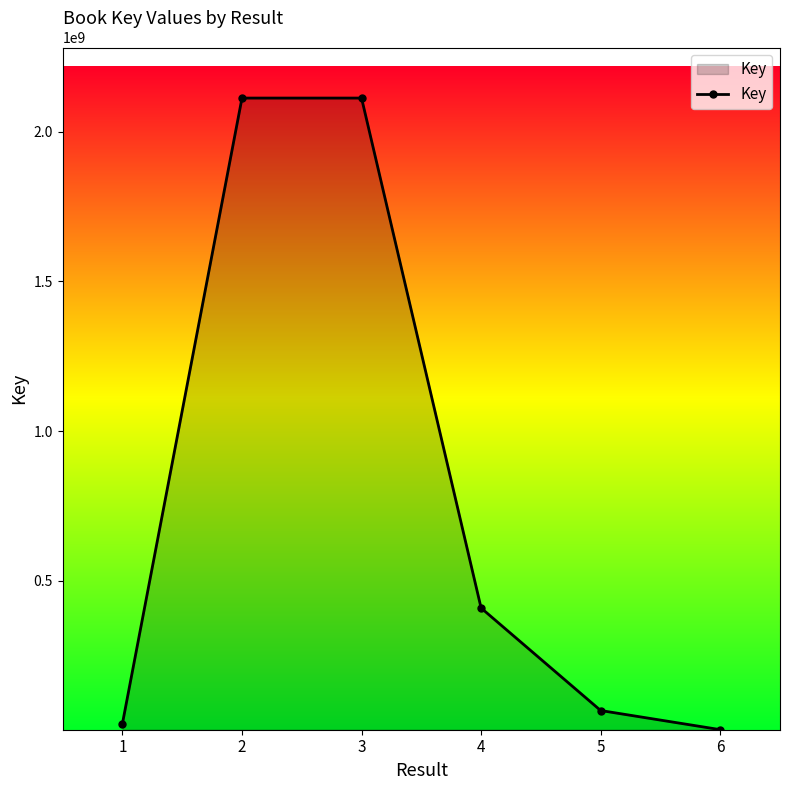

True or false: the data has more than 2 interior local peaks.

False